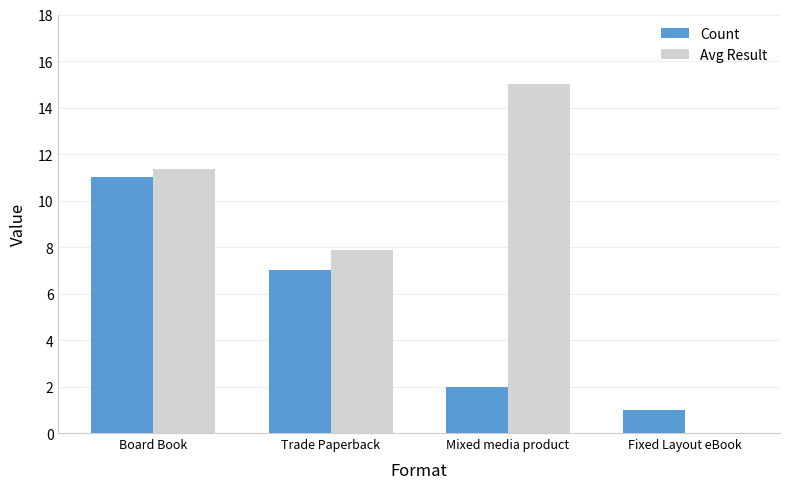

What is the total value across all series at Trade Paperback?

14.9